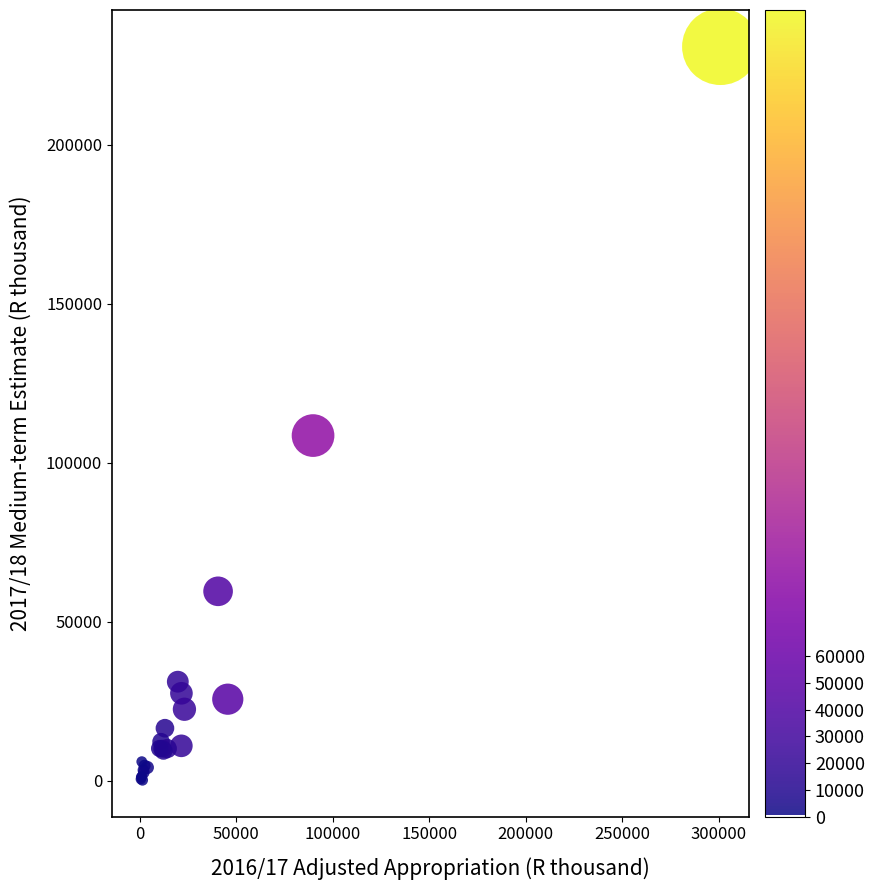

What Y value in the scatter plot is closest to 115527?

108548